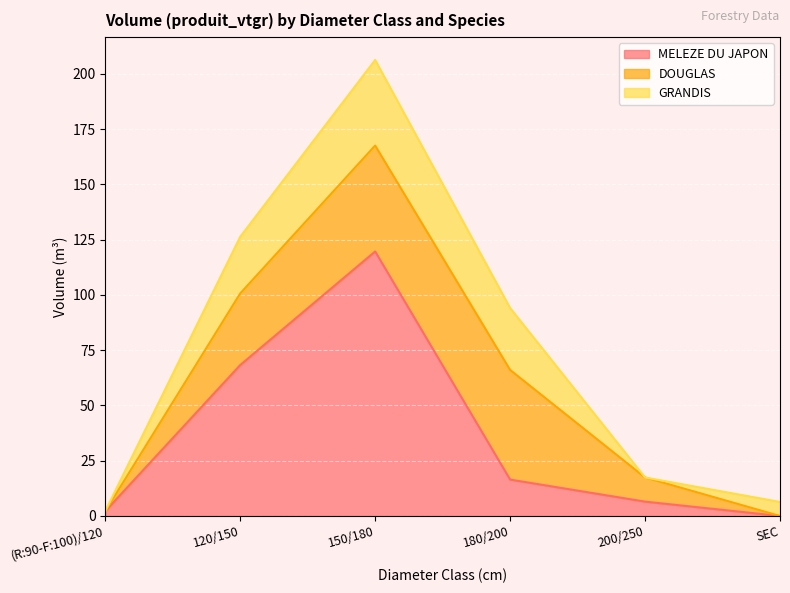

Rank the series by their average value, from lowest to highest.

GRANDIS, DOUGLAS, MELEZE DU JAPON